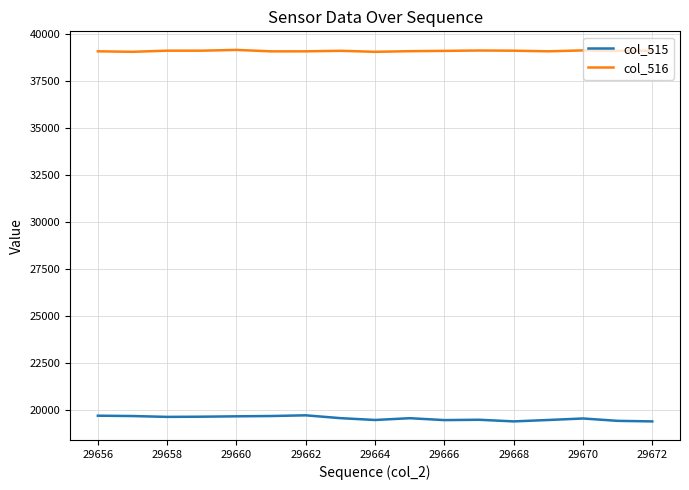

List the series in order of their peak value, highest first.

col_516, col_515